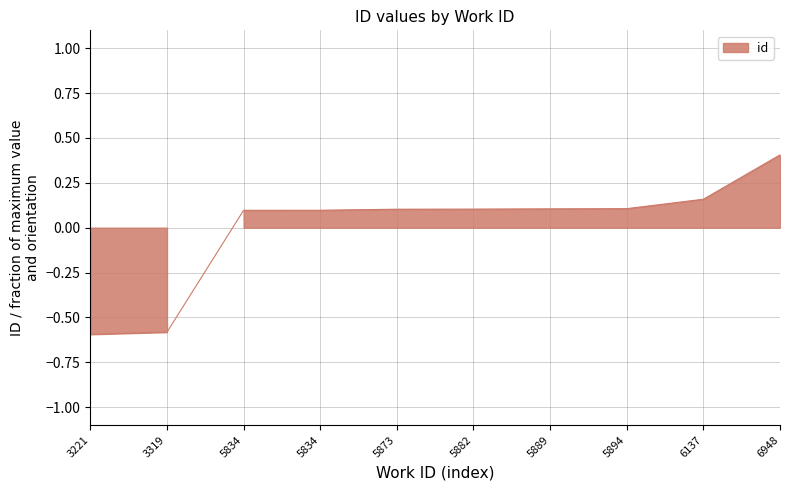

What is the maximum value shown in the chart?

0.4